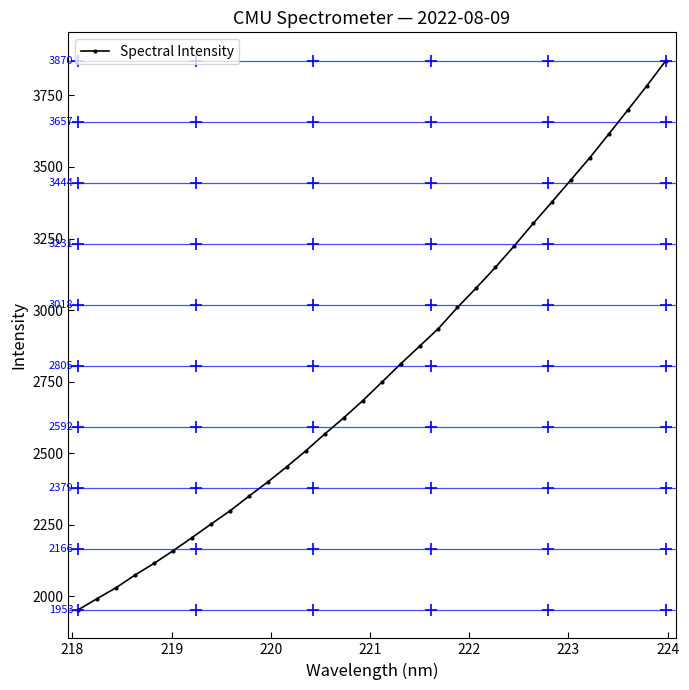

What is the minimum value shown in the chart?

1953.7